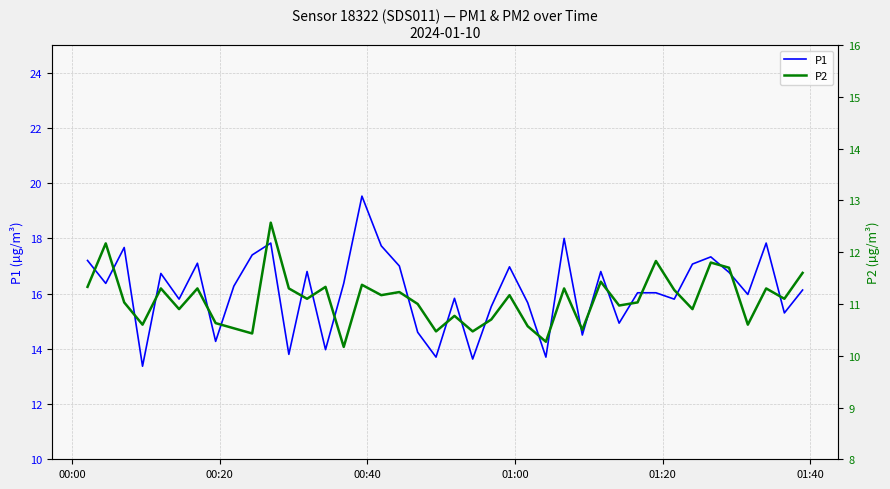

What is the difference between the maximum and minimum values in the P2 series?

2.4